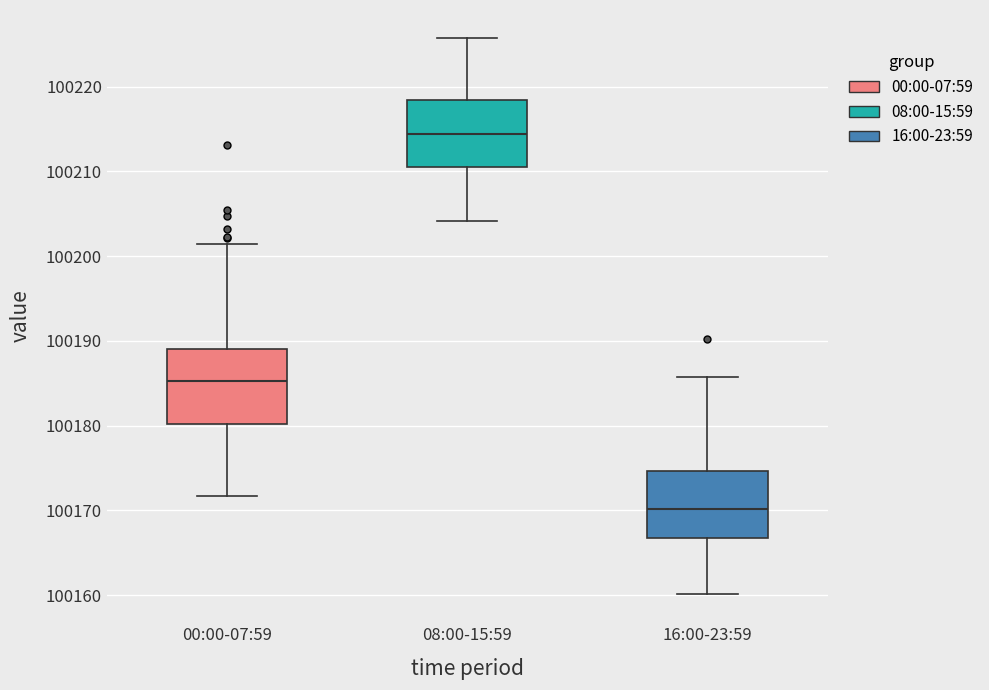

Reading left to right, transcribe this box plot: for each box, give where its median line is, the range the box spans, and where its two whiskers end, as read against the y-axis. The values are not printed on the chart, so give them approximately, as read against the axis.

00:00-07:59: median 100185, box 100180 to 100189, whiskers 100172 to 100201
08:00-15:59: median 100214, box 100211 to 100218, whiskers 100204 to 100226
16:00-23:59: median 100170, box 100167 to 100175, whiskers 100160 to 100186